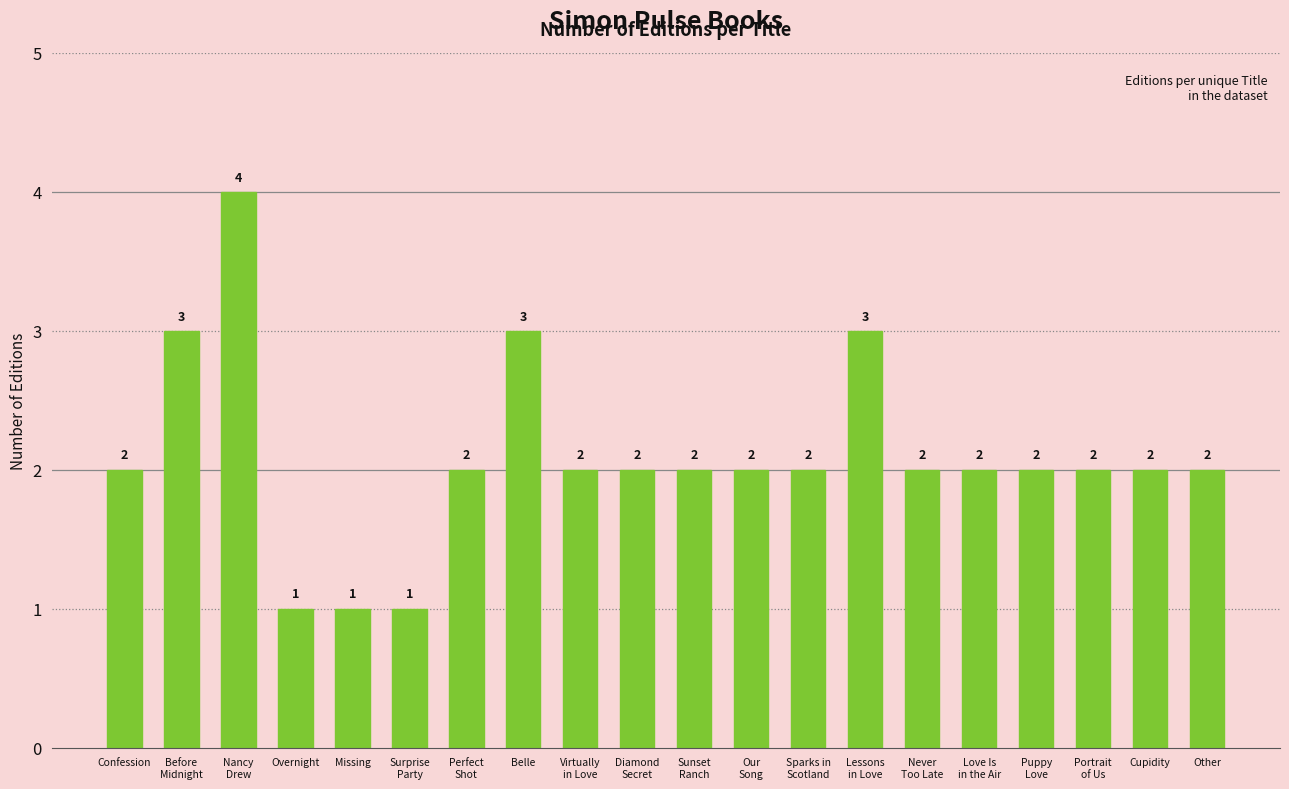

Count the values in the range 2 to 3.

16